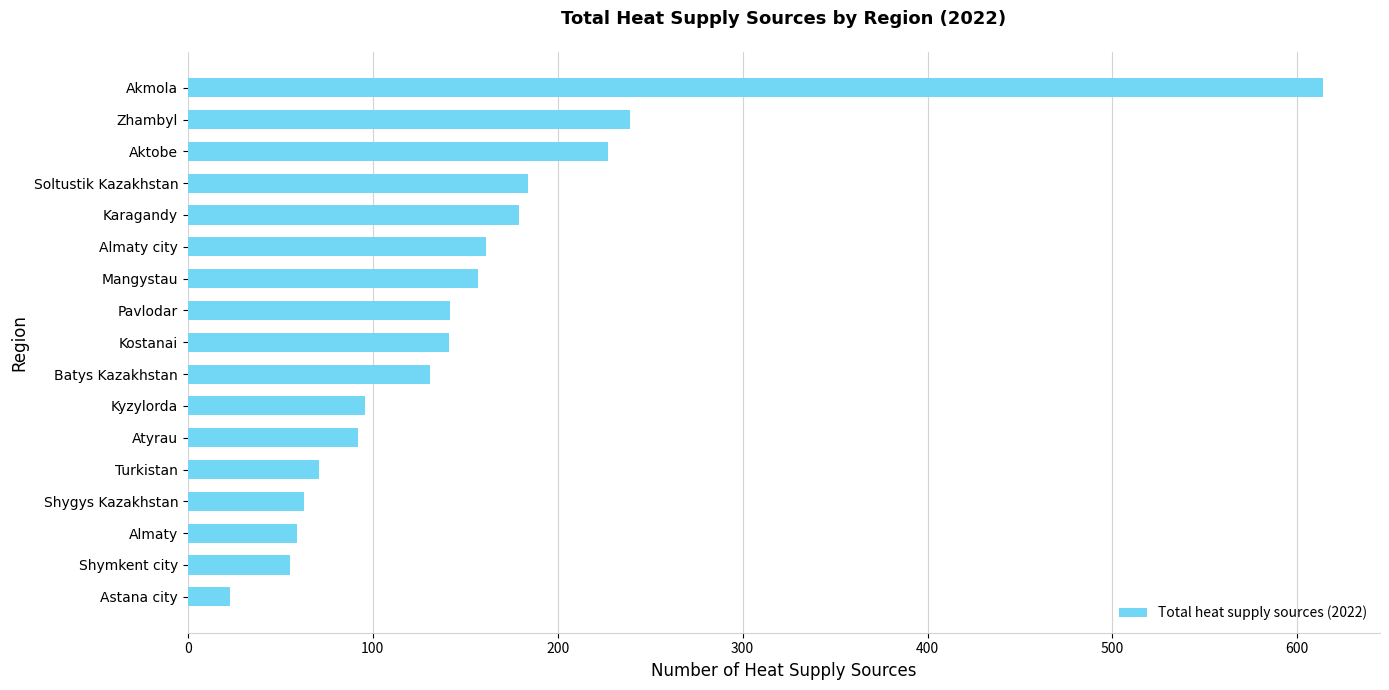

How many bars are there in total?

17